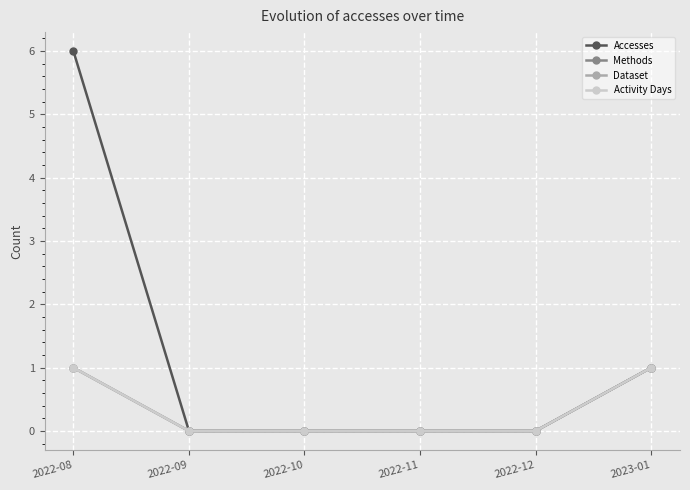

True or false: Methods and Accesses cross at least once.

False